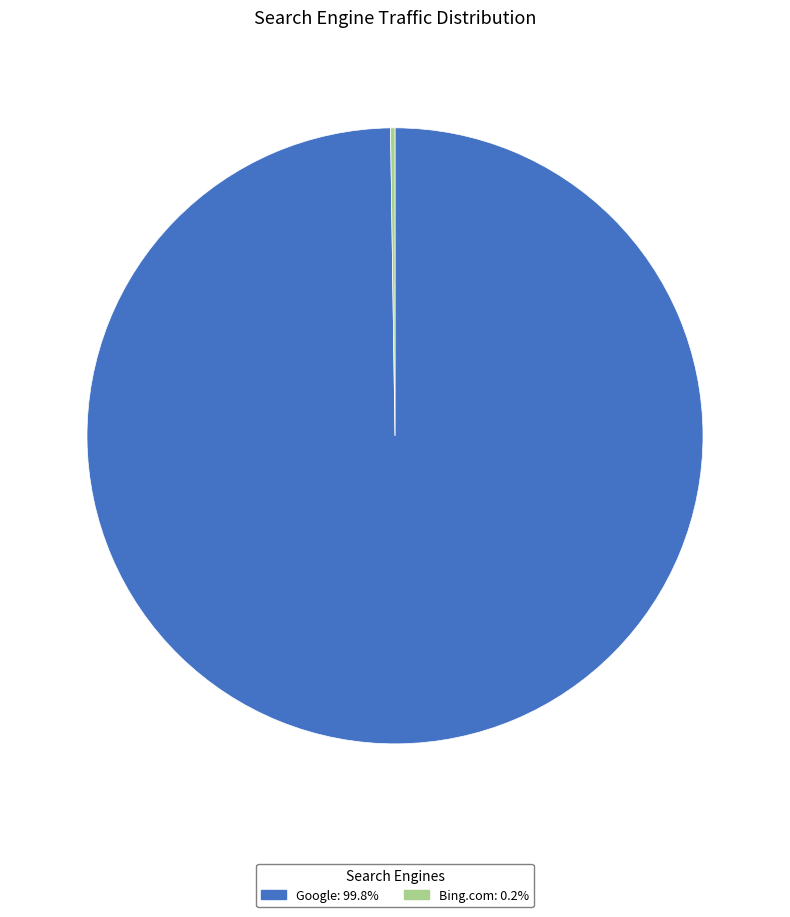

Is there a majority slice in this chart?

Yes